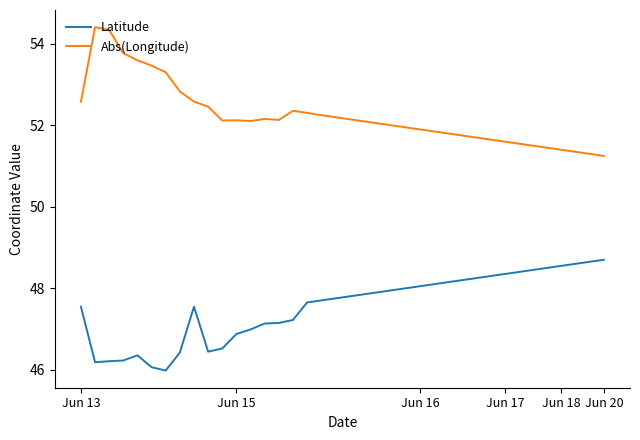

Is this an area chart (filled region under the line)?

No